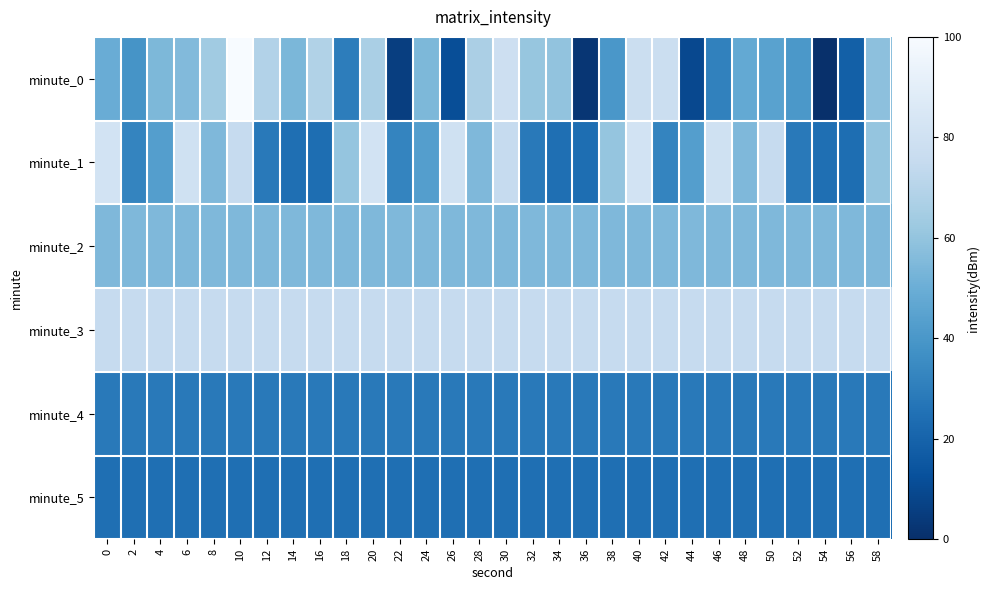

At which category does the chart reach its minimum across all series?

54